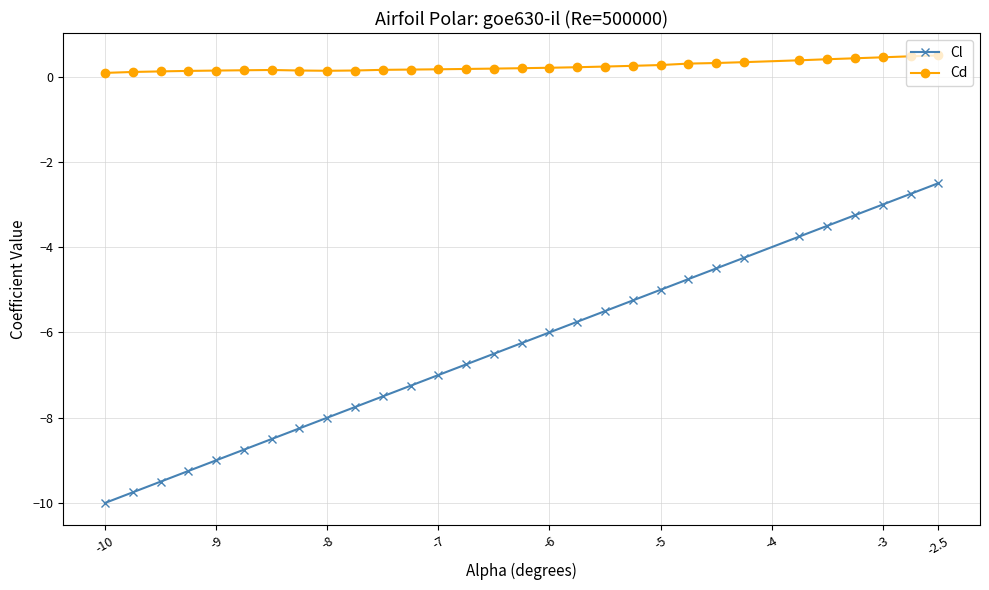

True or false: Cd and Cl intersect in this chart.

False